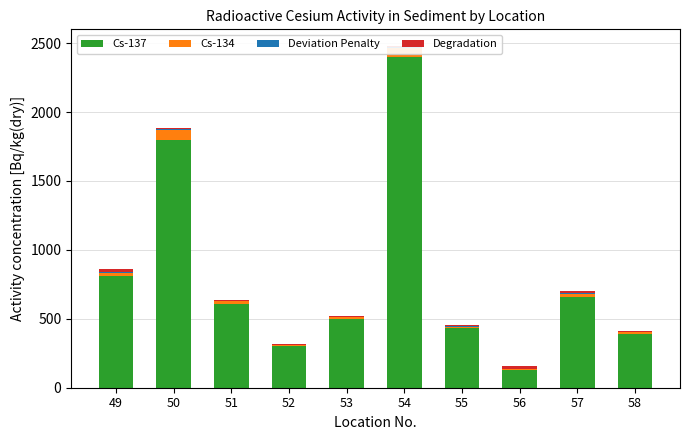

True or false: Cs-137 has a value of 665.3 at 53.

False